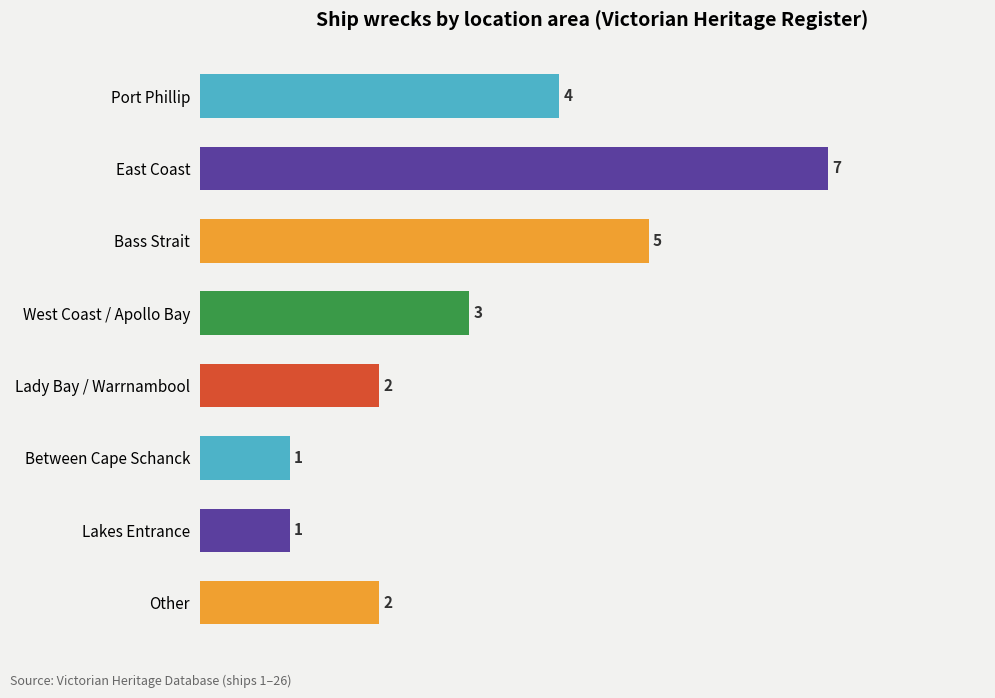

What is the smallest value displayed?

1